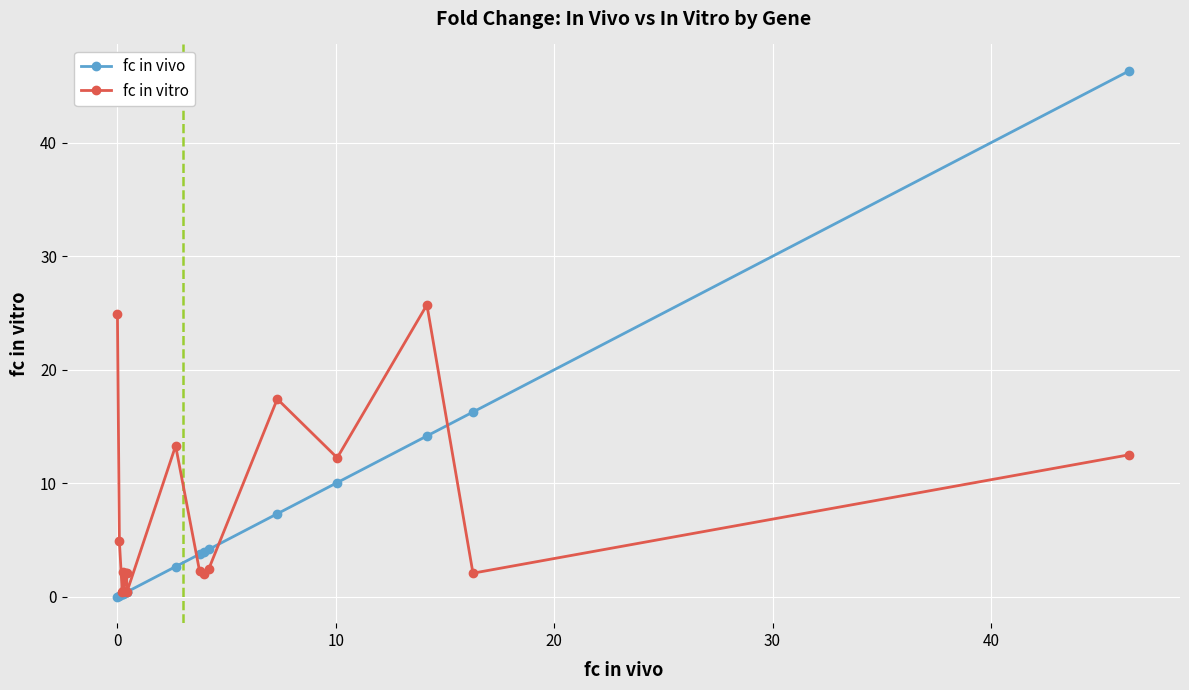

Which series has the widest spread of values?

fc in vivo